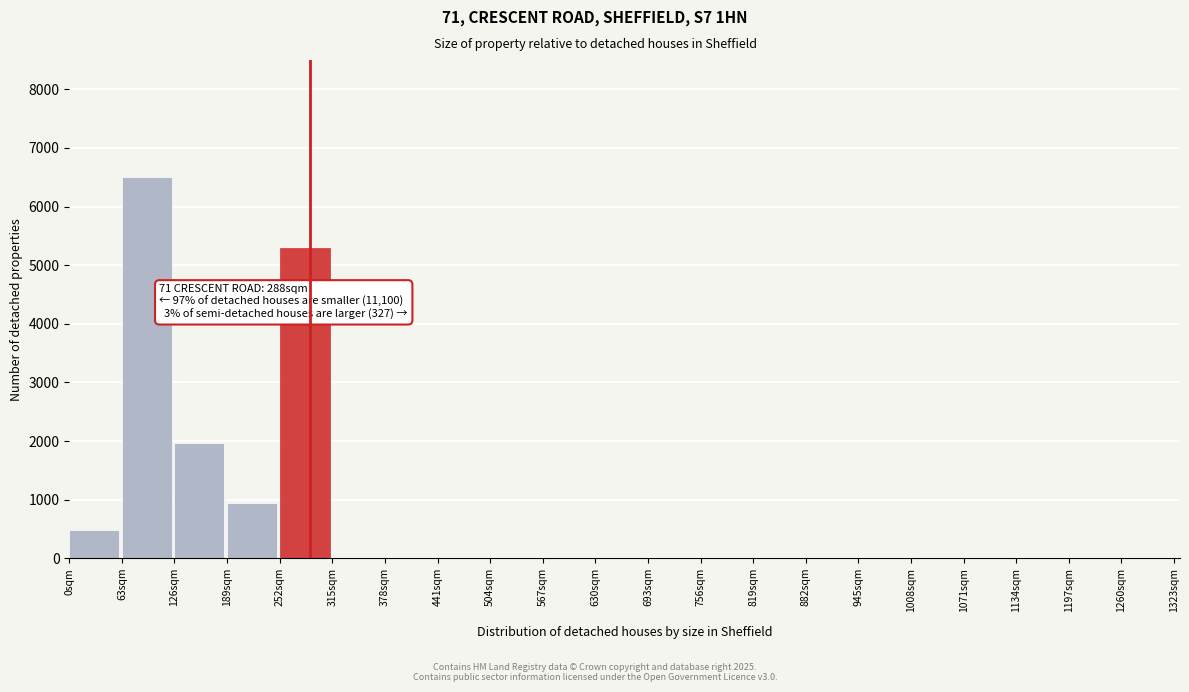

Reading right to left, list all the values displayed in this chart.

1260sqm=0	1197sqm=0	1134sqm=0	1071sqm=0	1008sqm=0	945sqm=0	882sqm=0	819sqm=0	756sqm=0	693sqm=0	630sqm=0	567sqm=0	504sqm=0	441sqm=0	378sqm=0	315sqm=0	252sqm=5299	189sqm=950	126sqm=1959	63sqm=6500	0sqm=480